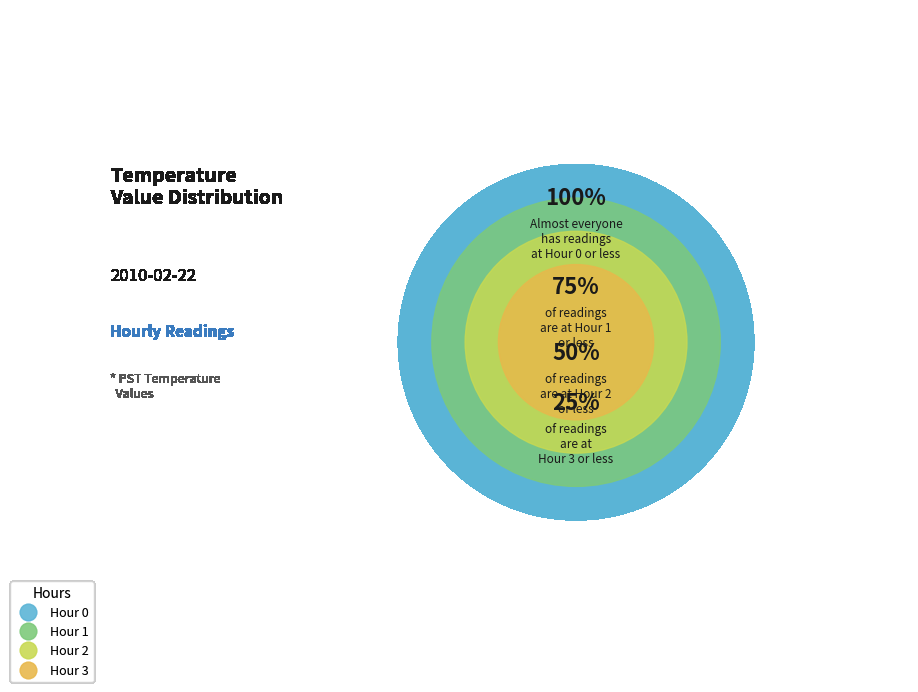

Between Hour 1 and Hour 2, which is larger?

Hour 1